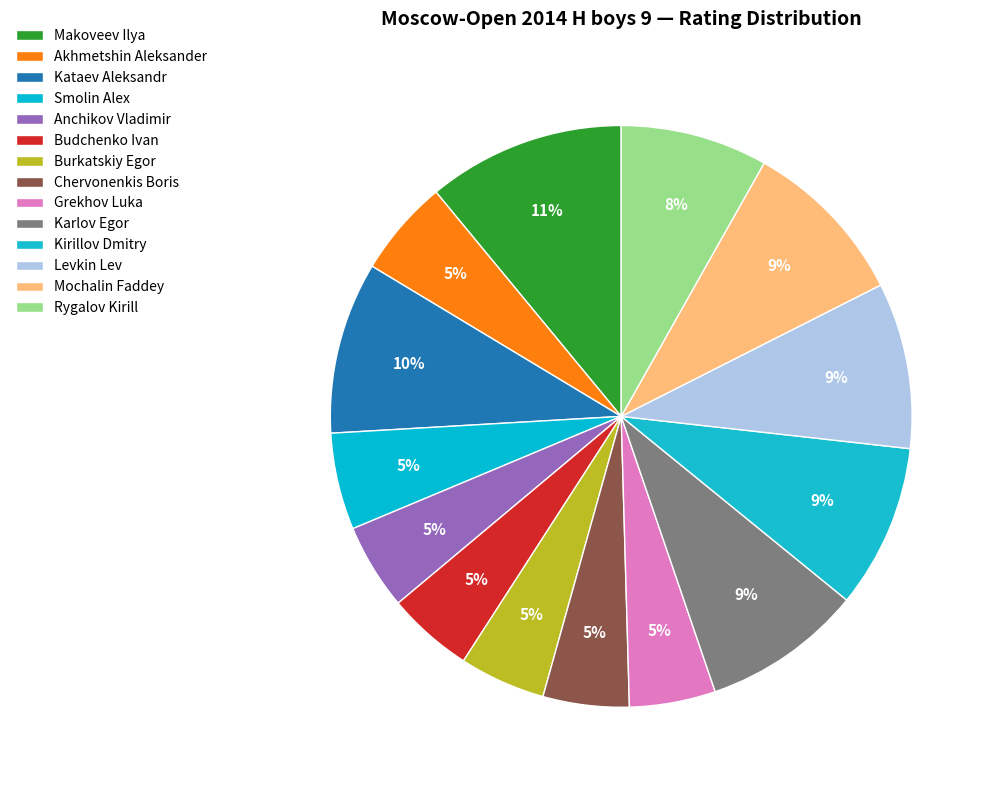

Count the number of slices in the pie.

14